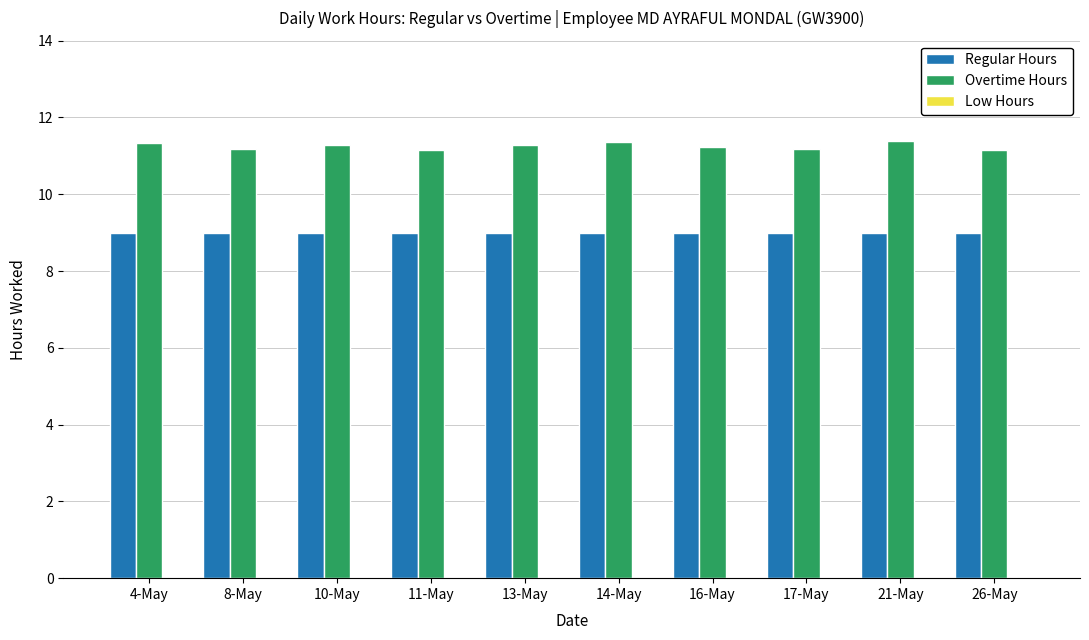

How many bars are there in each group?

2